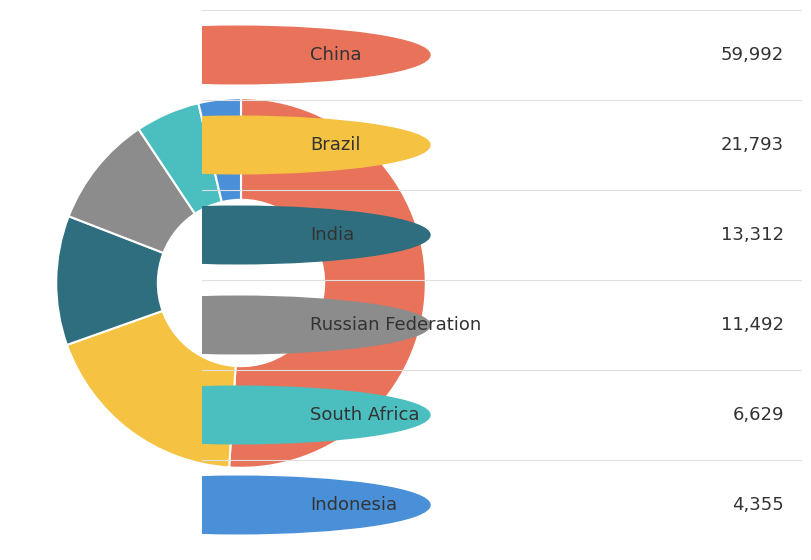

Is there a majority slice in this chart?

Yes